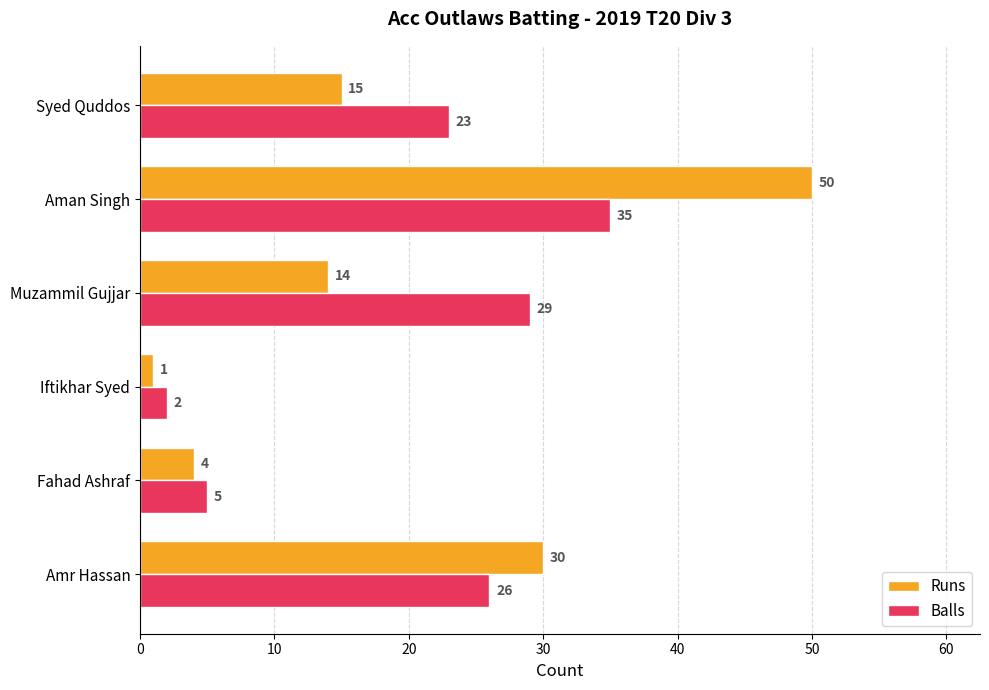

The Balls series shows 29 at Muzammil Gujjar. True or false?

True